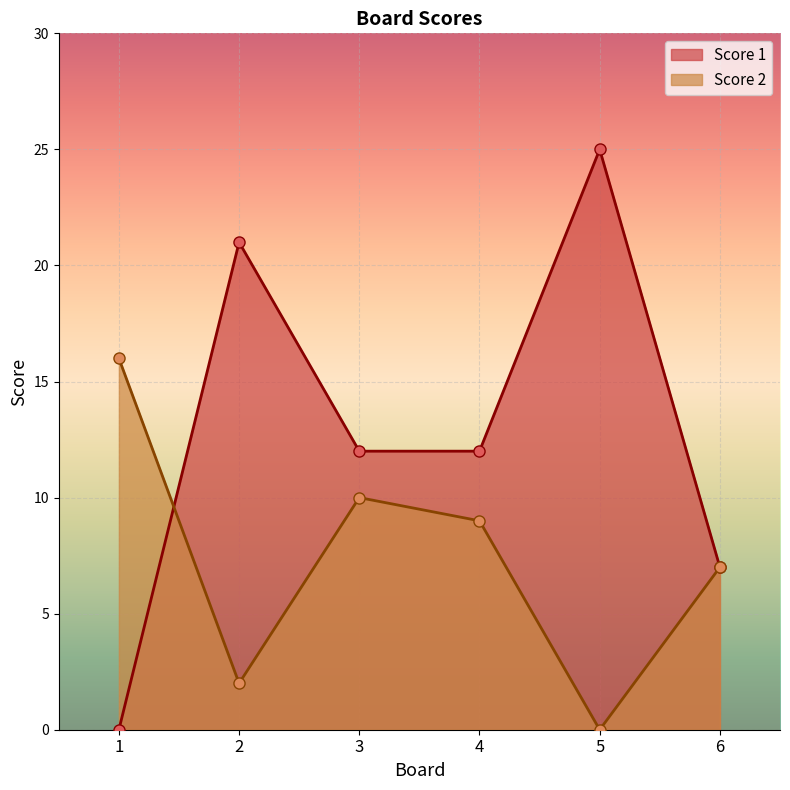

List the series in order of their overall mean, lowest first.

Score 2, Score 1